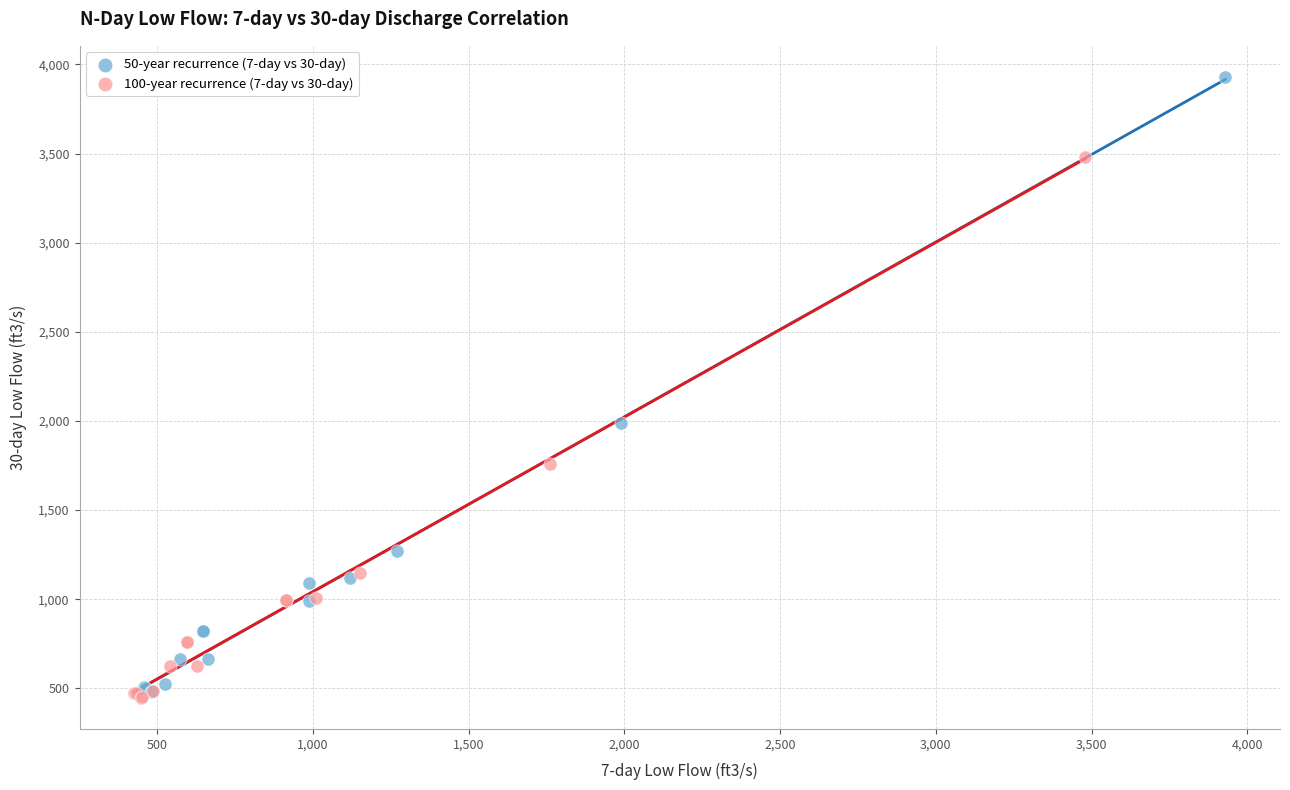

Which series contains the highest Y value?

50-year recurrence (7-day vs 30-day)